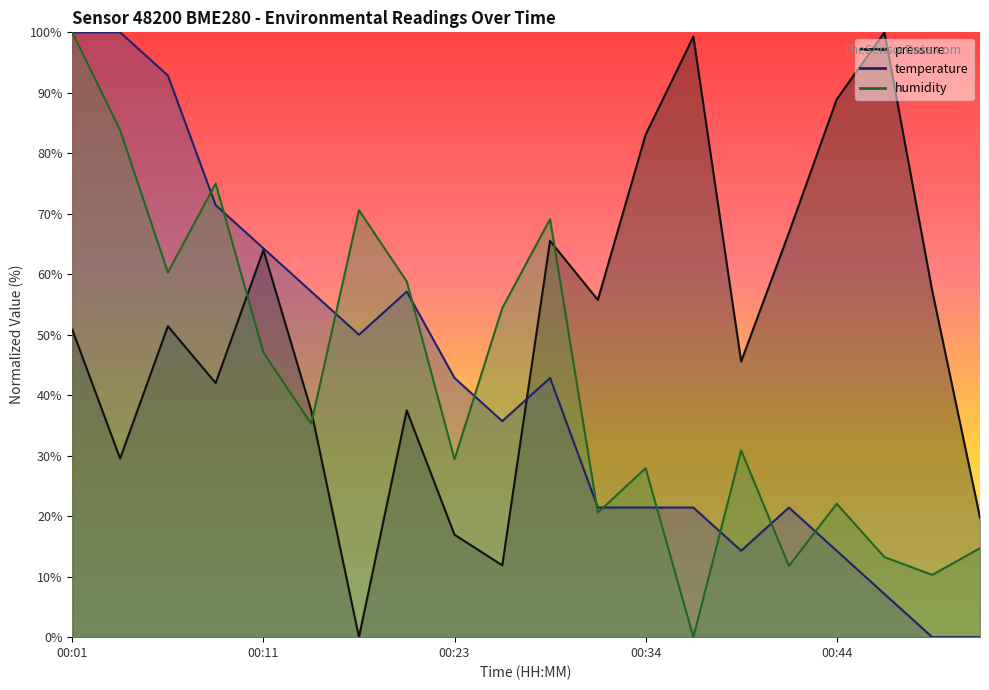

Rank the series at 00:01 from highest to lowest value.

temperature, humidity, pressure